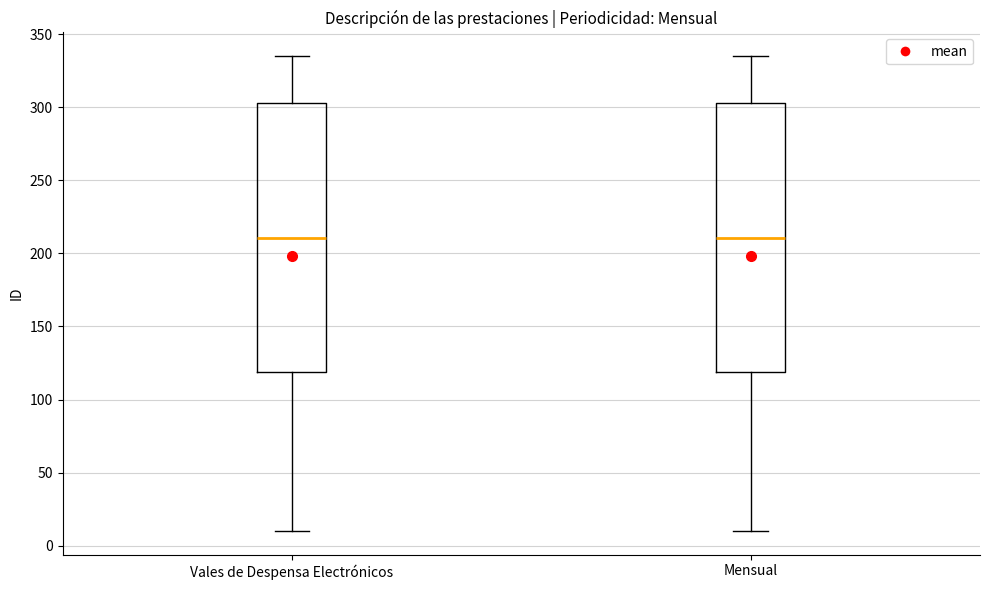

Reading left to right, transcribe this box plot: for each box, give where its median line is, the range the box spans, and where its two whiskers end, as read against the y-axis. The values are not printed on the chart, so give them approximately, as read against the axis.

Vales de Despensa Electrónicos: median 210, box 120 to 305, whiskers 10 to 335
Mensual: median 210, box 120 to 305, whiskers 10 to 335